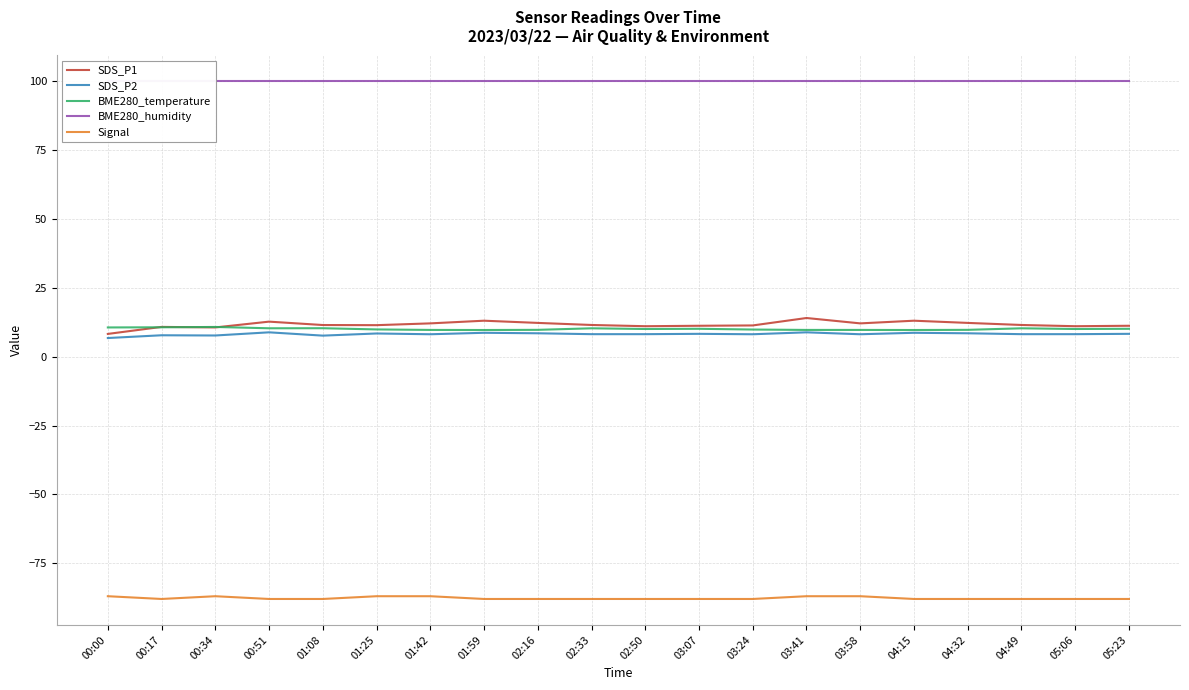

What is the difference between the maximum and minimum values in the SDS_P1 series?

5.8